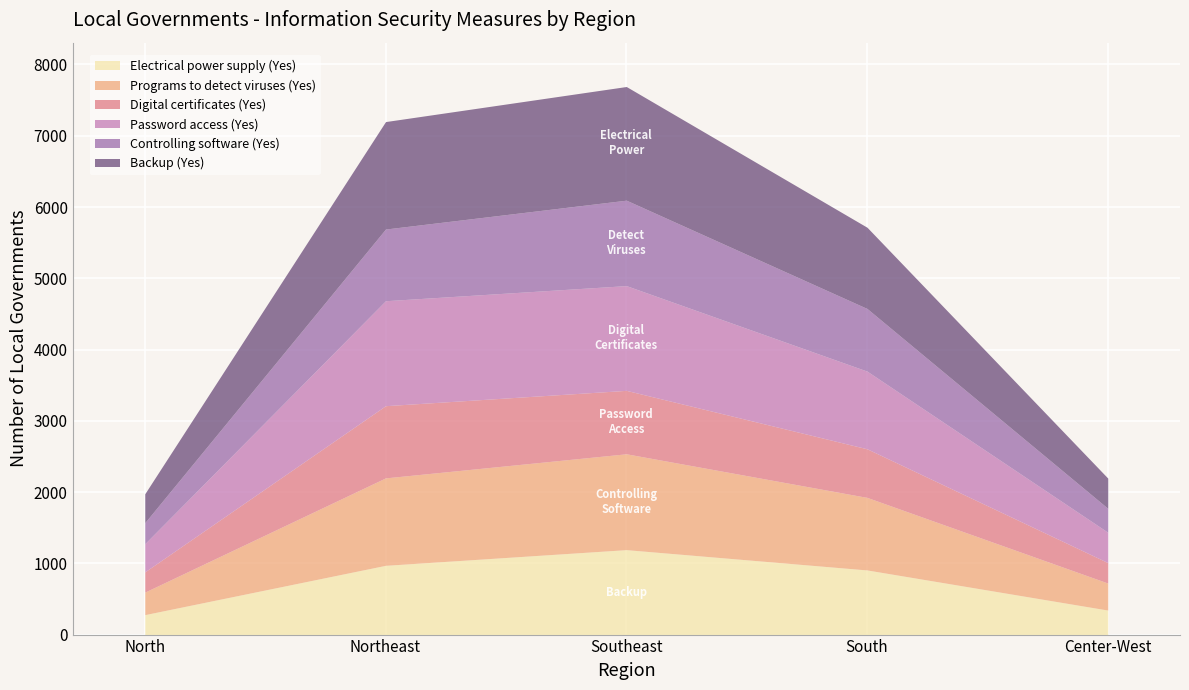

True or false: Password access (Yes) and Controlling software (Yes) cross at least once.

False